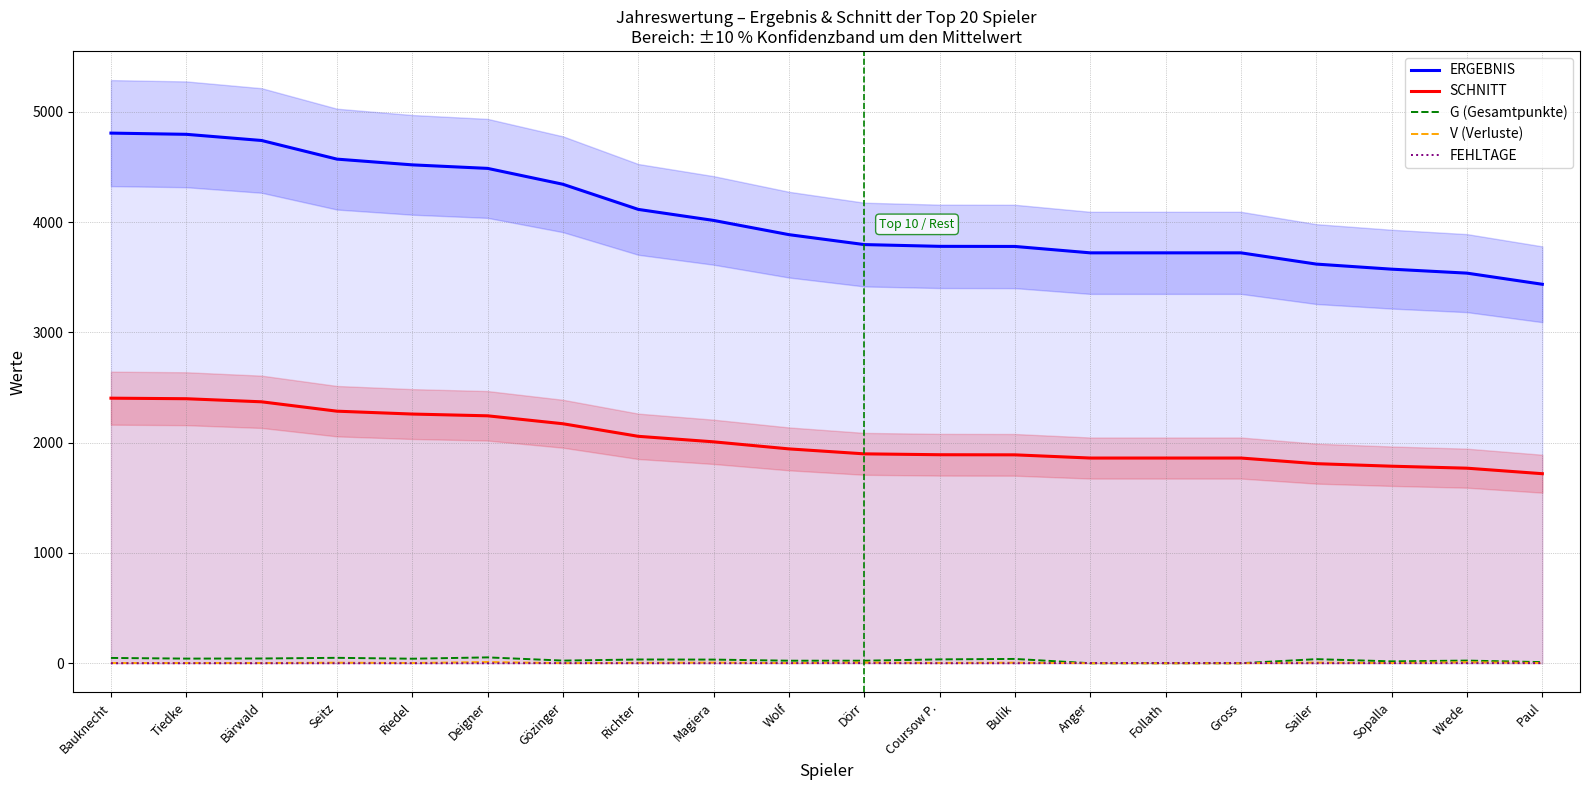

Reading left to right, extract all data points from this chart.

ERGEBNIS: Bauknecht=4808	Tiedke=4797	Bärwald=4741	Seitz=4572	Riedel=4520	Deigner=4488	Gözinger=4344	Richter=4116	Magiera=4016	Wolf=3887	Dörr=3797	Coursow P.=3781	Bulik=3780	Anger=3722	Follath=3722	Gross=3722	Sailer=3620	Sopalla=3574	Wrede=3538	Paul=3437
SCHNITT: Bauknecht=2404	Tiedke=2399	Bärwald=2371	Seitz=2286	Riedel=2260	Deigner=2244	Gözinger=2172	Richter=2058	Magiera=2008	Wolf=1944	Dörr=1899	Coursow P.=1891	Bulik=1890	Anger=1861	Follath=1861	Gross=1861	Sailer=1810	Sopalla=1787	Wrede=1769	Paul=1719
G (Gesamtpunkte): Bauknecht=48	Tiedke=42	Bärwald=43	Seitz=49	Riedel=41	Deigner=53	Gözinger=24	Richter=34	Magiera=33	Wolf=23	Dörr=23	Coursow P.=35	Bulik=39	Anger=0	Follath=0	Gross=0	Sailer=37	Sopalla=17	Wrede=24	Paul=10
V (Verluste): Bauknecht=2	Tiedke=2	Bärwald=2	Seitz=5	Riedel=2	Deigner=11	Gözinger=1	Richter=4	Magiera=6	Wolf=1	Dörr=6	Coursow P.=3	Bulik=5	Anger=0	Follath=0	Gross=0	Sailer=6	Sopalla=2	Wrede=9	Paul=2
FEHLTAGE: Bauknecht=0	Tiedke=0	Bärwald=0	Seitz=0	Riedel=0	Deigner=0	Gözinger=1	Richter=0	Magiera=0	Wolf=1	Dörr=1	Coursow P.=0	Bulik=0	Anger=2	Follath=2	Gross=2	Sailer=0	Sopalla=1	Wrede=1	Paul=1